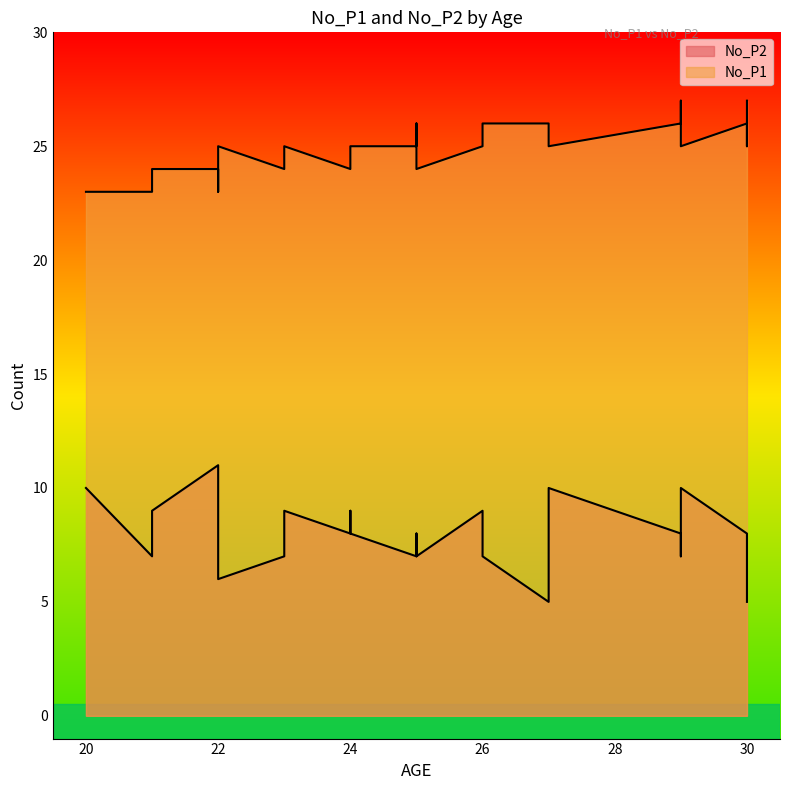

Reading right to left, extract all data points from this chart.

No_P2: 8	10	6	7	8	11	5	9	10	10	9	7	9	7	7	9	8	8	7	7	7	9	8	8	5
No_P1: 25	23	25	26	23	24	27	25	25	25	25	27	25	24	25	24	26	26	24	23	25	25	24	26	26